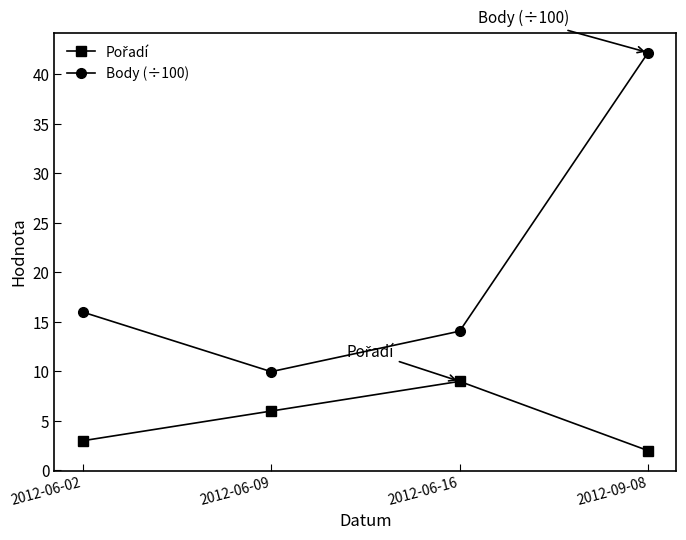

What is the average value of the Body (÷100) series?

20.6